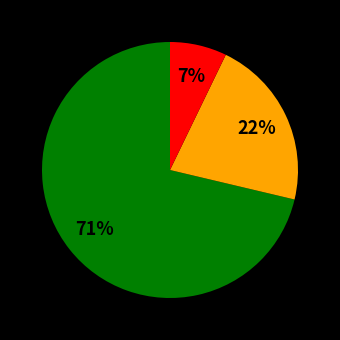

Is there a majority slice in this chart?

Yes